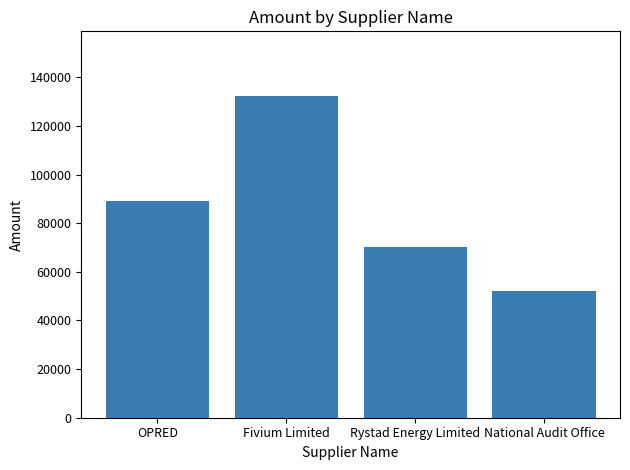

Which label corresponds to the largest value in the chart?

Fivium Limited